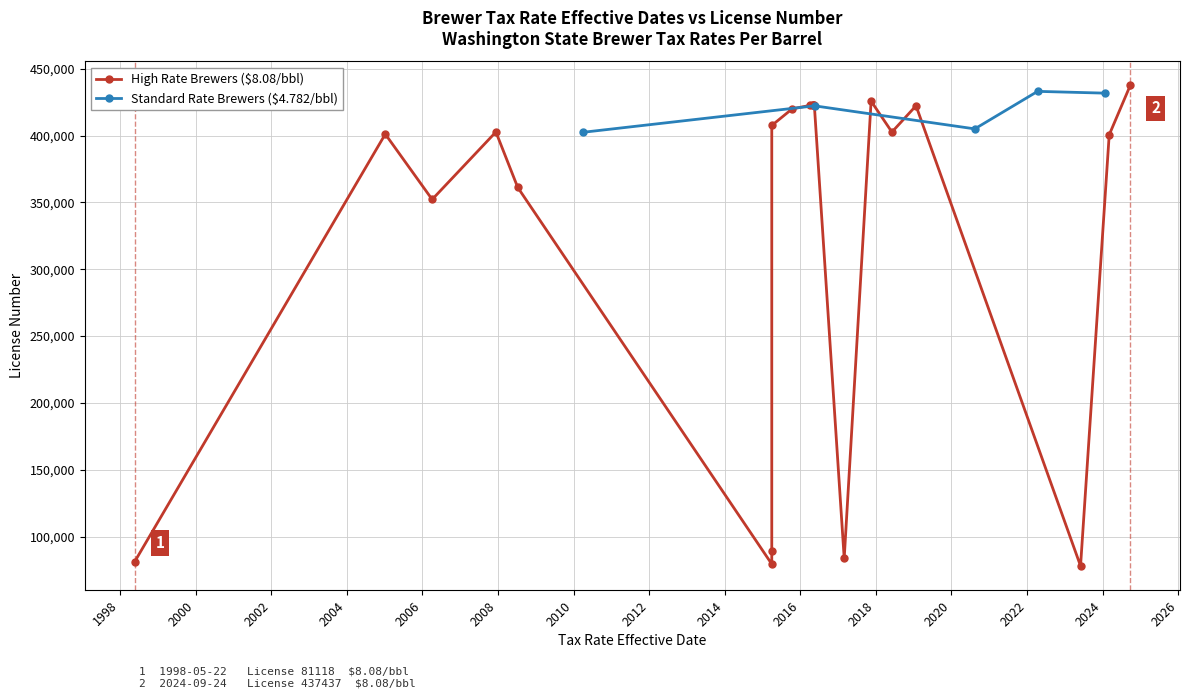

In Standard Rate Brewers ($4.782/bbl), how many points are lower than both neighbors (excluding endpoints)?

1